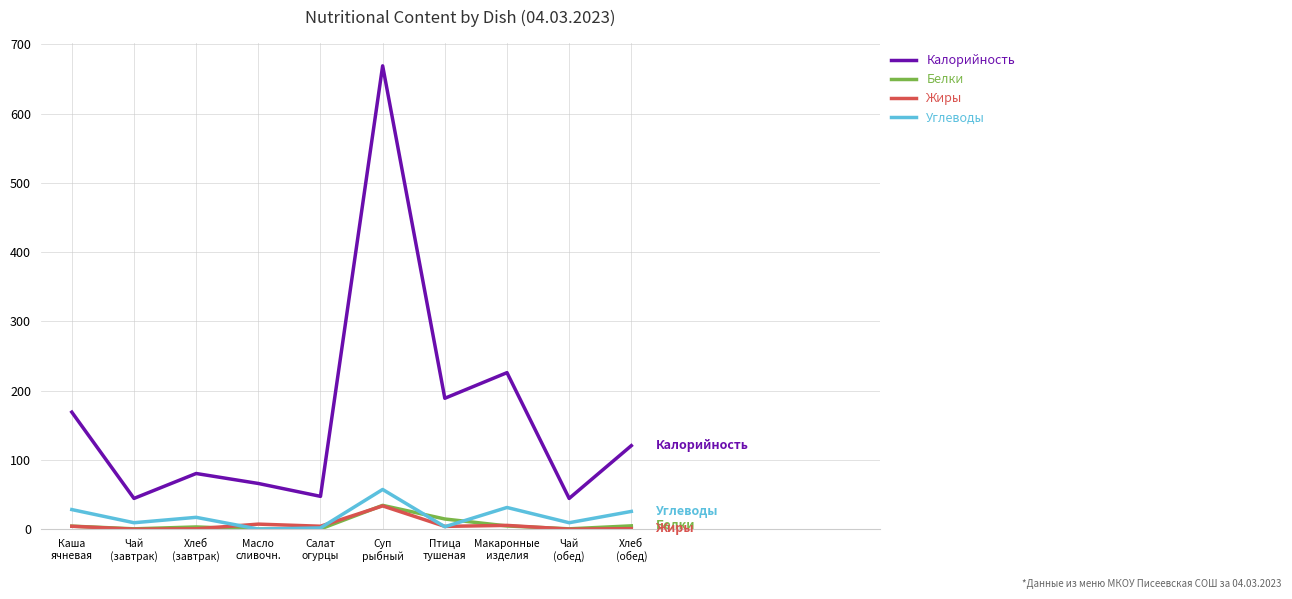

Where does the Углеводы series first go above 17?

Каша
ячневая